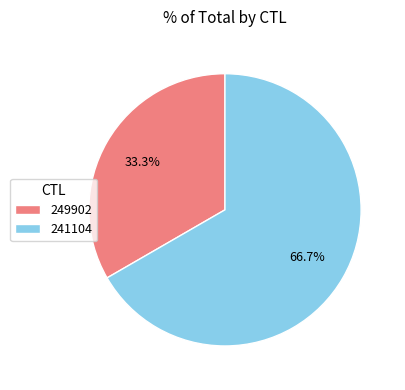

How many segments does this pie chart have?

2